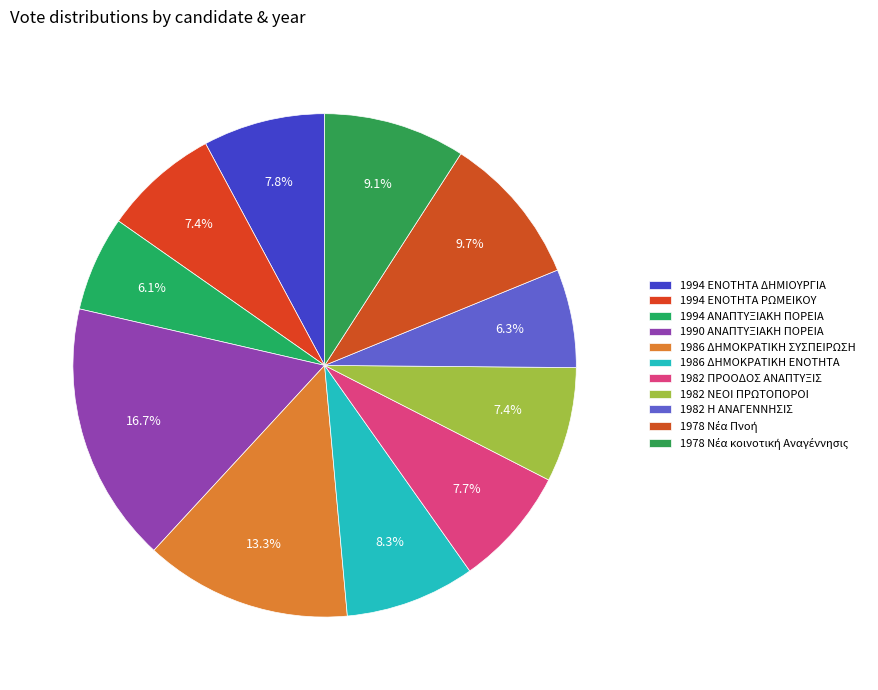

How much of the chart is everything except 1982 ΝΕΟΙ ΠΡΩΤΟΠΟΡΟΙ?

92.6%